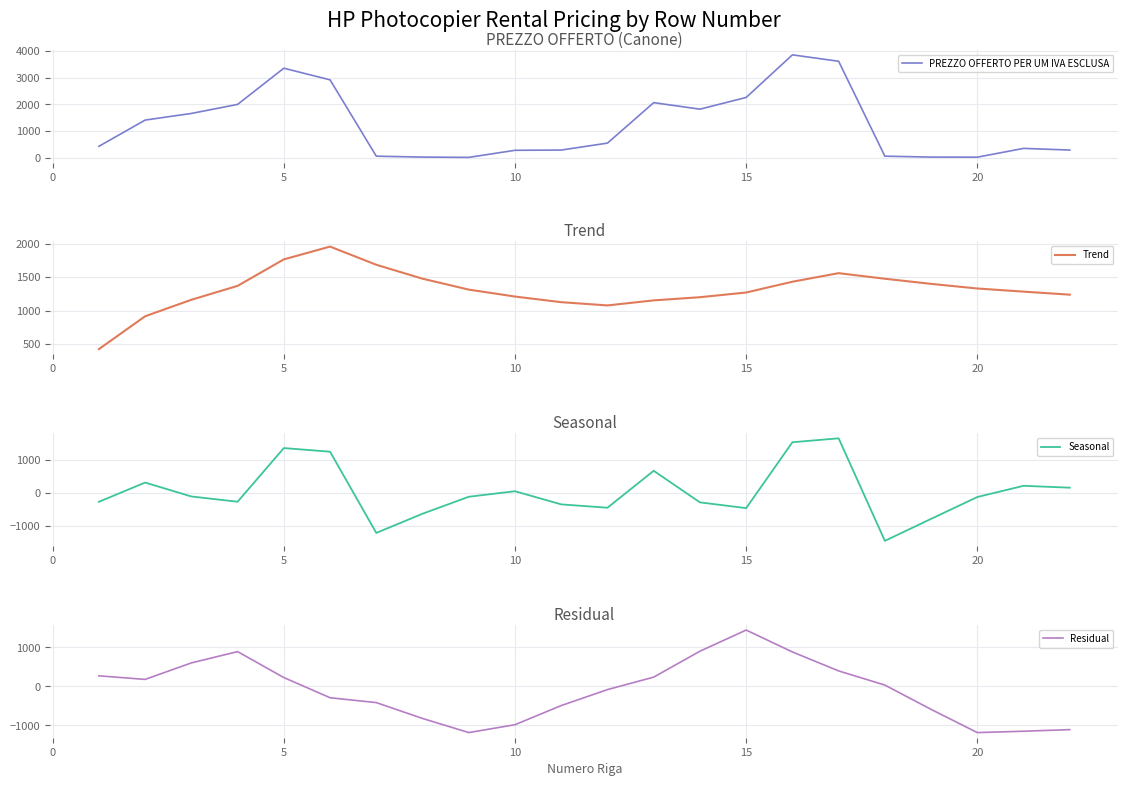

What is the minimum value for Trend?

426.4